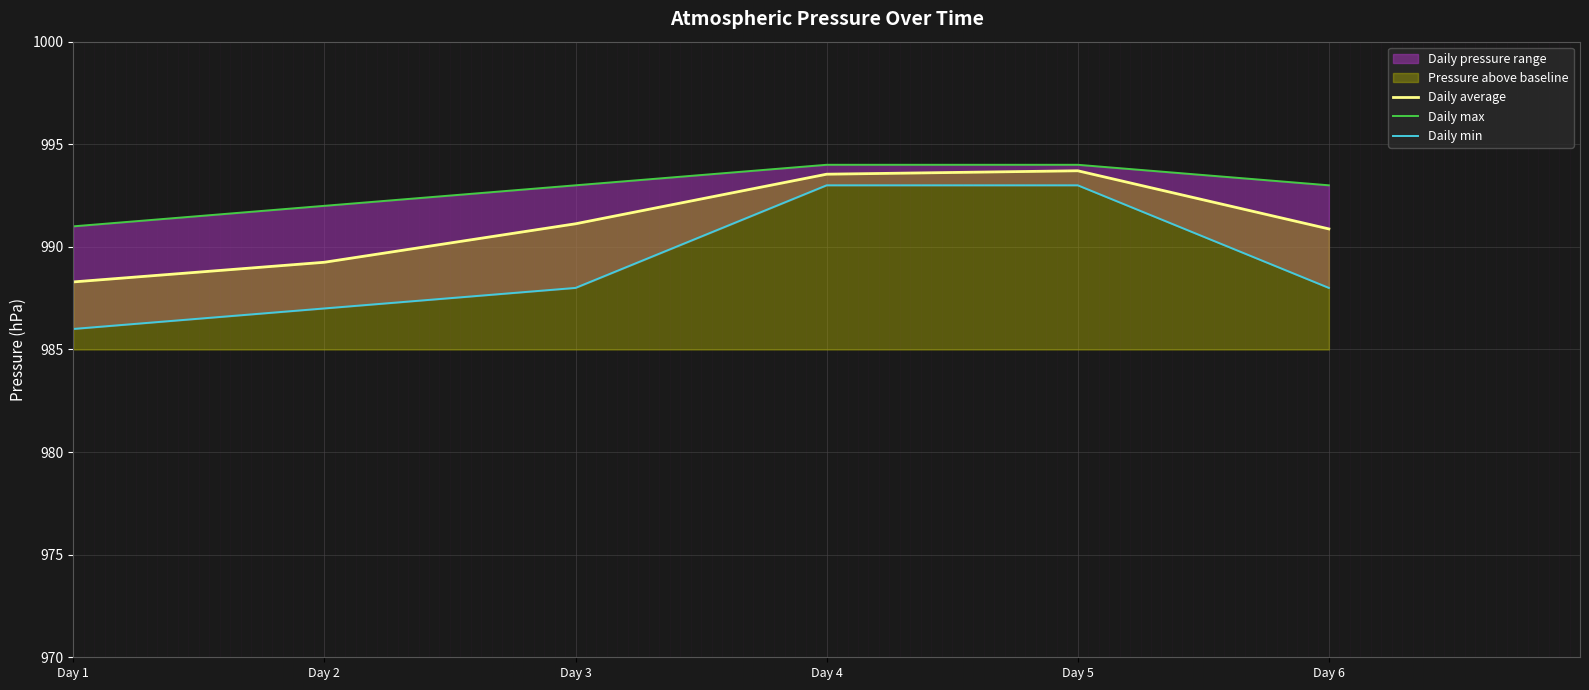

At which category is the sum across all series the highest?

Day 5